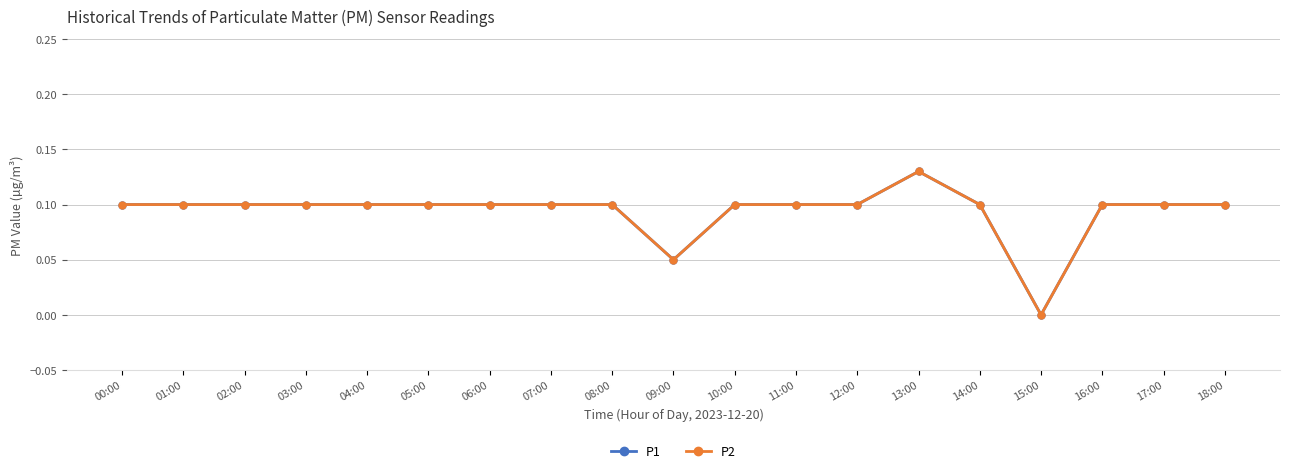

Reading left to right, what are all the values shown in this chart?

P1: 00:00=0.1	01:00=0.1	02:00=0.1	03:00=0.1	04:00=0.1	05:00=0.1	06:00=0.1	07:00=0.1	08:00=0.1	09:00=0.1	10:00=0.1	11:00=0.1	12:00=0.1	13:00=0.1	14:00=0.1	15:00=0.0	16:00=0.1	17:00=0.1	18:00=0.1
P2: 00:00=0.1	01:00=0.1	02:00=0.1	03:00=0.1	04:00=0.1	05:00=0.1	06:00=0.1	07:00=0.1	08:00=0.1	09:00=0.1	10:00=0.1	11:00=0.1	12:00=0.1	13:00=0.1	14:00=0.1	15:00=0.0	16:00=0.1	17:00=0.1	18:00=0.1